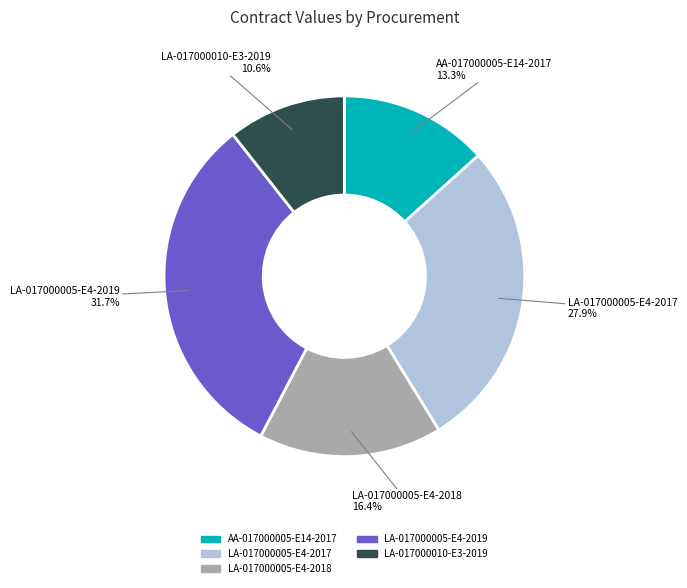

Do LA-017000010-E3-2019 and LA-017000005-E4-2019 together represent more than half of the pie?

No